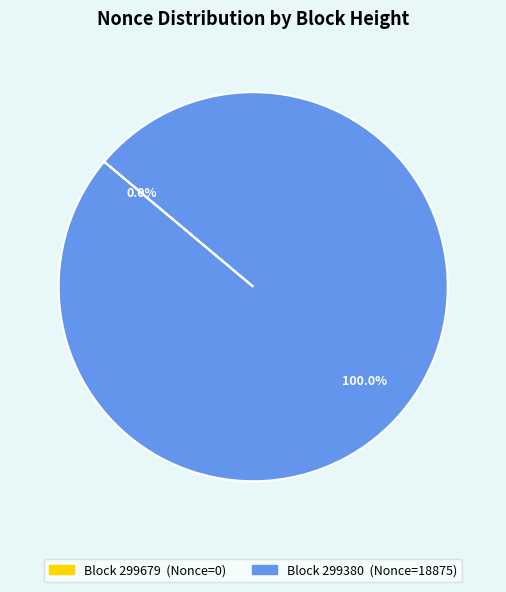

What is the change in value from 299679 to 299380?

+18875